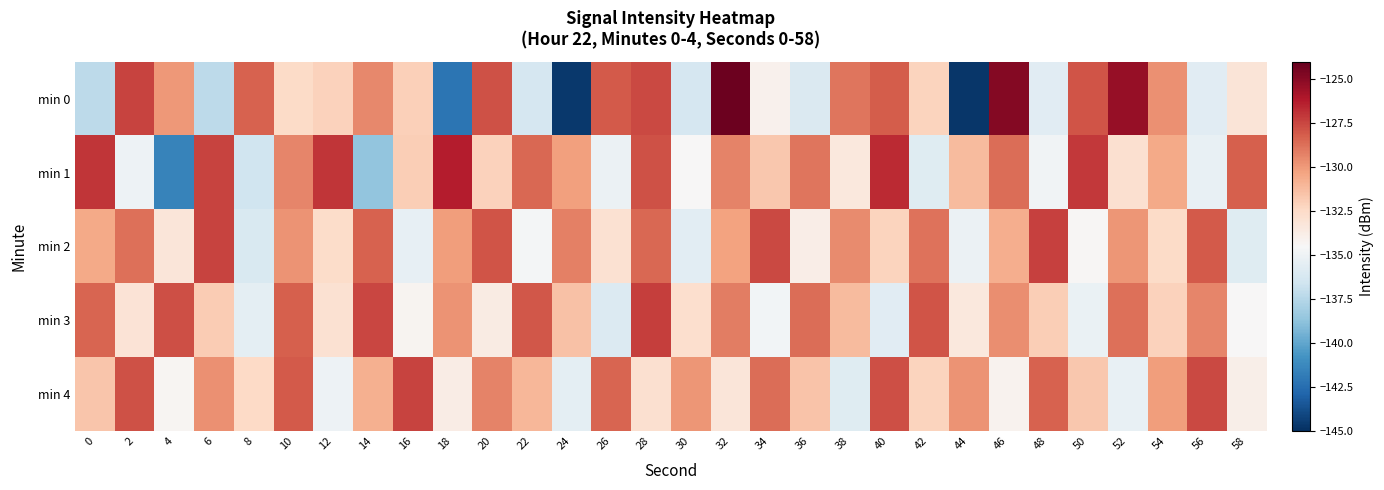

Reading left to right, list all the values displayed in this chart.

min 0: 0=-137.3	2=-127.4	4=-130.0	6=-137.2	8=-128.3	10=-132.5	12=-132.1	14=-129.4	16=-132.0	18=-142.2	20=-127.8	22=-136.3	24=-144.6	26=-128.1	28=-127.6	30=-136.3	32=-124.2	34=-134.0	36=-136.1	38=-128.8	40=-128.2	42=-132.2	44=-144.7	46=-124.9	48=-135.7	50=-127.9	52=-125.3	54=-129.7	56=-135.7	58=-133.1
min 1: 0=-127.0	2=-135.0	4=-141.5	6=-127.4	8=-136.6	10=-129.4	12=-127.0	14=-138.7	16=-131.9	18=-126.2	20=-132.1	22=-128.5	24=-130.2	26=-135.1	28=-127.8	30=-134.5	32=-129.3	34=-131.7	36=-128.9	38=-133.4	40=-126.7	42=-135.8	44=-131.2	46=-128.6	48=-134.9	50=-127.1	52=-132.8	54=-130.5	56=-135.3	58=-128.2
min 2: 0=-130.5	2=-128.7	4=-133.2	6=-127.4	8=-136.1	10=-129.8	12=-132.6	14=-128.3	16=-135.4	18=-130.1	20=-127.9	22=-134.7	24=-129.2	26=-132.9	28=-128.5	30=-135.6	32=-130.3	34=-127.6	36=-133.8	38=-129.5	40=-132.2	42=-128.8	44=-135.1	46=-130.7	48=-127.3	50=-134.4	52=-129.9	54=-132.5	56=-128.1	58=-135.8
min 3: 0=-128.4	2=-133.1	4=-127.7	6=-131.8	8=-135.5	10=-128.2	12=-132.9	14=-127.5	16=-134.2	18=-129.8	20=-133.6	22=-128.0	24=-131.4	26=-135.9	28=-127.2	30=-132.7	32=-129.1	34=-134.8	36=-128.6	38=-131.2	40=-135.7	42=-127.9	44=-133.4	46=-129.6	48=-131.9	50=-135.2	52=-128.7	54=-132.1	56=-129.4	58=-134.5
min 4: 0=-131.6	2=-127.8	4=-134.3	6=-129.7	8=-132.4	10=-128.1	12=-135.0	14=-130.8	16=-127.4	18=-133.7	20=-129.3	22=-131.0	24=-135.5	26=-128.4	28=-132.8	30=-129.9	32=-133.2	34=-128.6	36=-131.5	38=-135.8	40=-127.7	42=-132.2	44=-129.8	46=-134.1	48=-128.3	50=-131.7	52=-135.3	54=-130.1	56=-127.6	58=-133.9